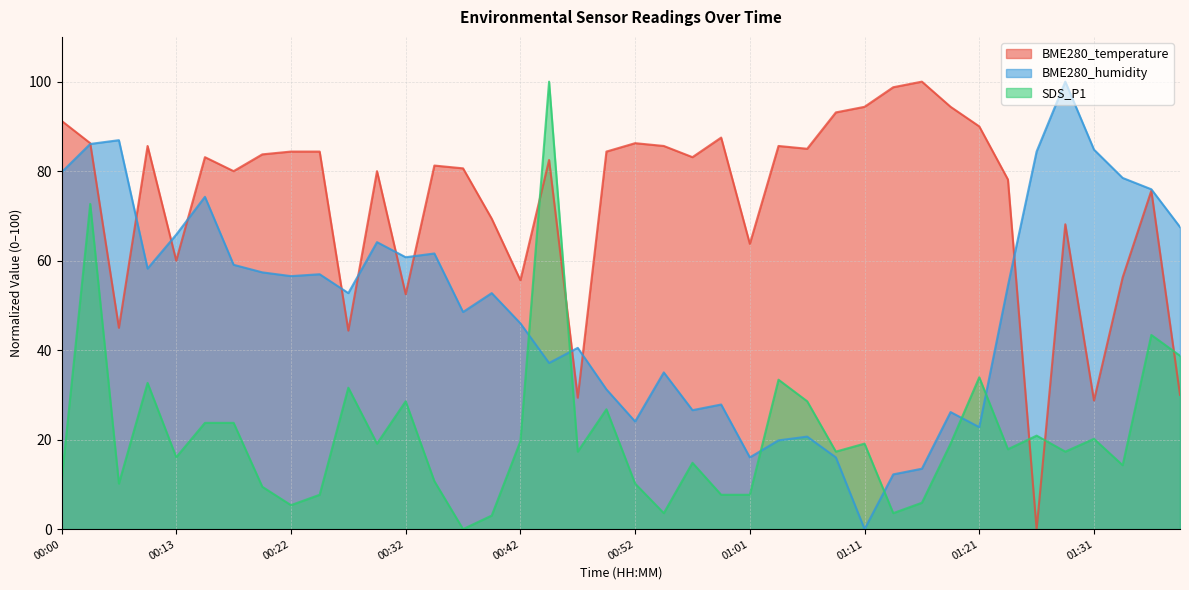

True or false: BME280_temperature has more than 0 points higher than both neighbors.

True